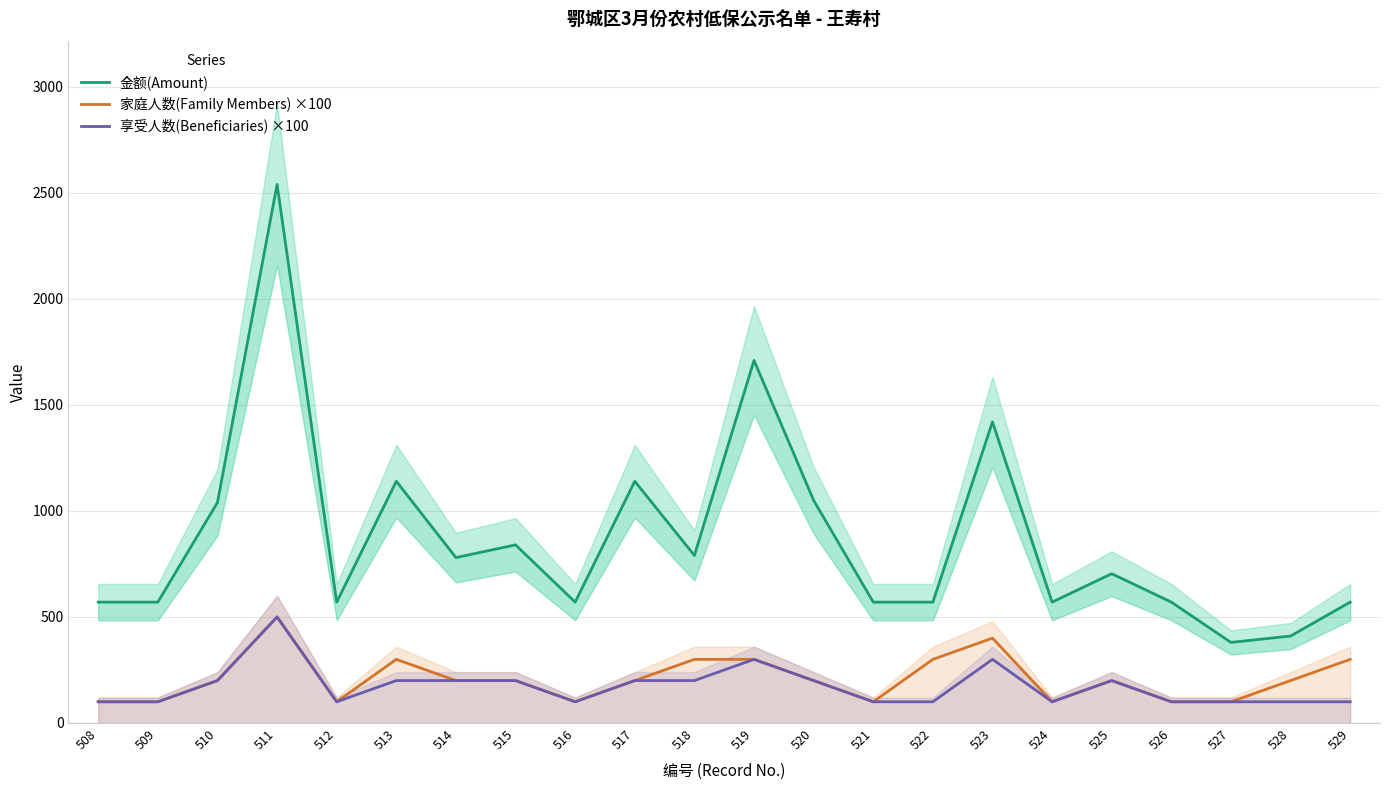

True or false: 享受人数(Beneficiaries) ×100 and 金额(Amount) intersect in this chart.

False